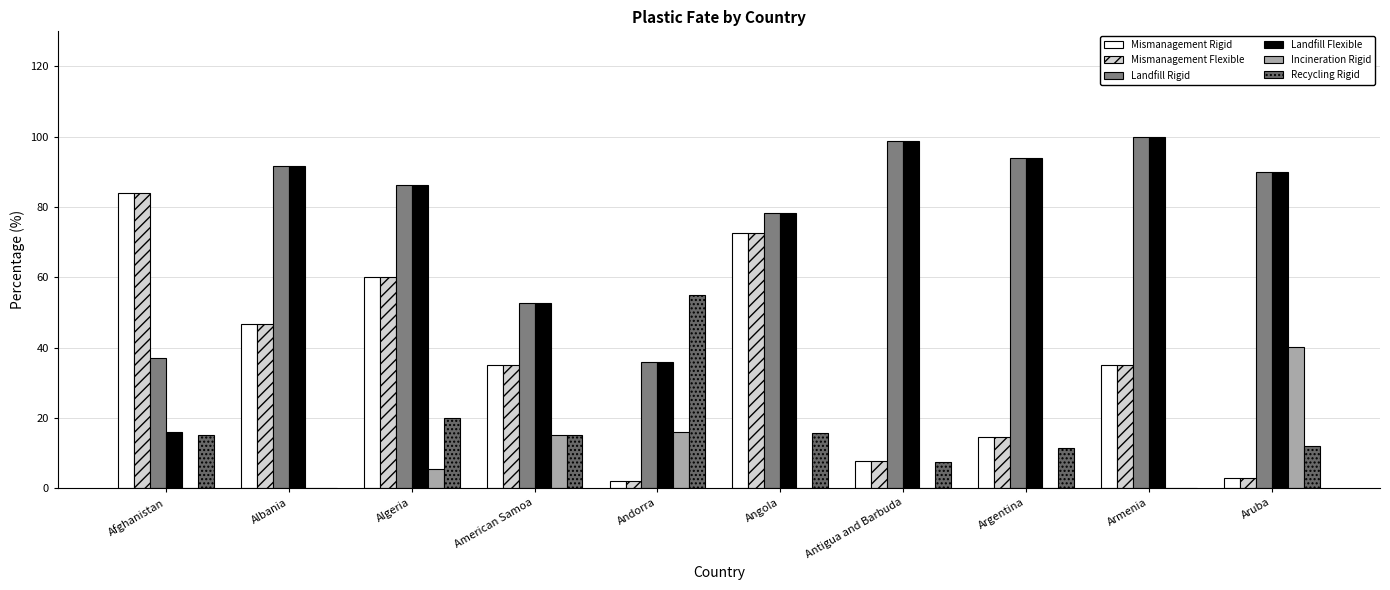

Does the chart contain stacked bars?

No